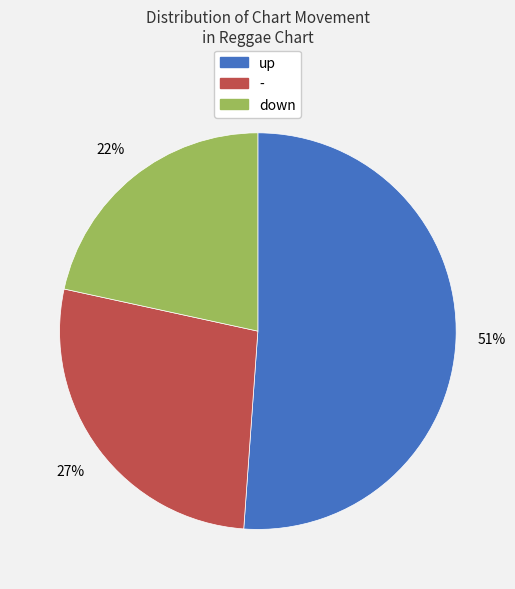

Count the number of slices in the pie.

3